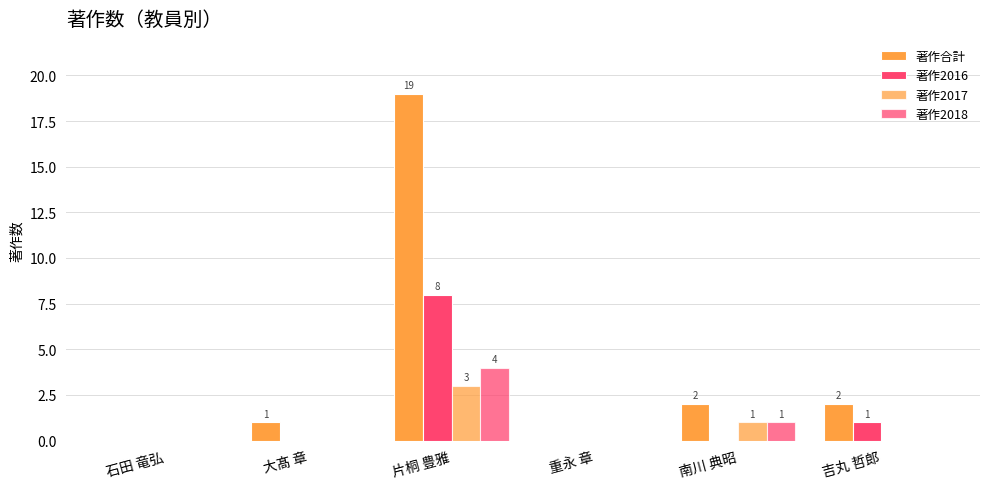

Count the number of categories in the chart.

6